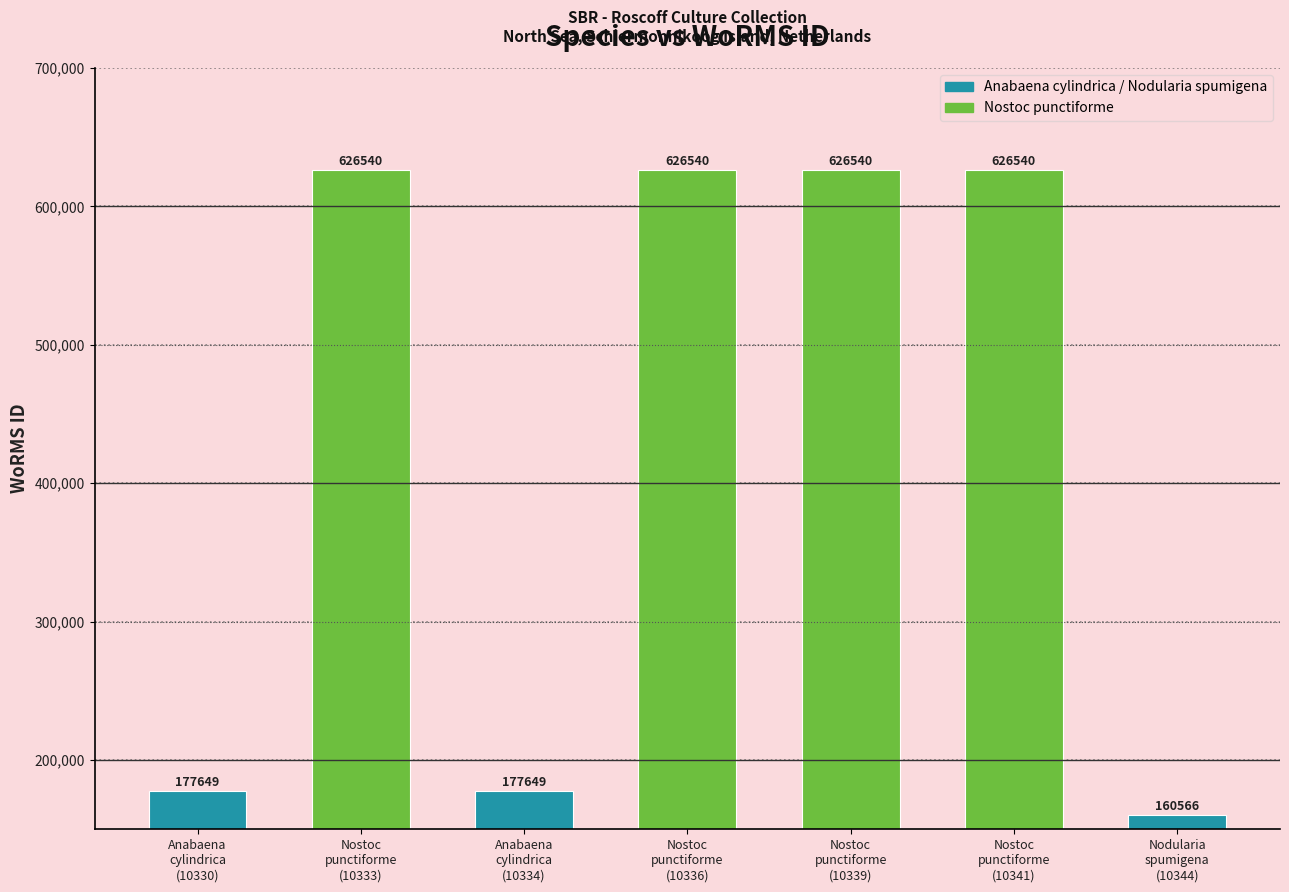

What is the average value?

431718